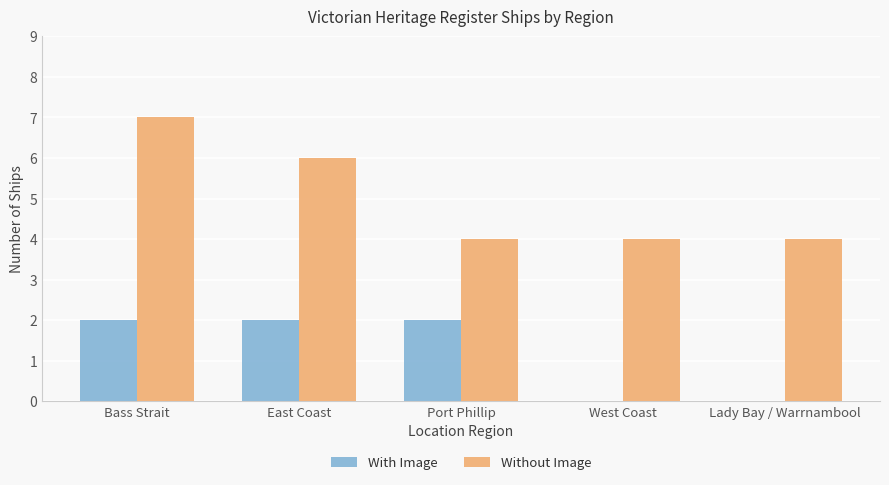

Reading left to right, list all the values displayed in this chart.

With Image: Bass Strait=2	East Coast=2	Port Phillip=2	West Coast=0	Lady Bay / Warrnambool=0
Without Image: Bass Strait=7	East Coast=6	Port Phillip=4	West Coast=4	Lady Bay / Warrnambool=4